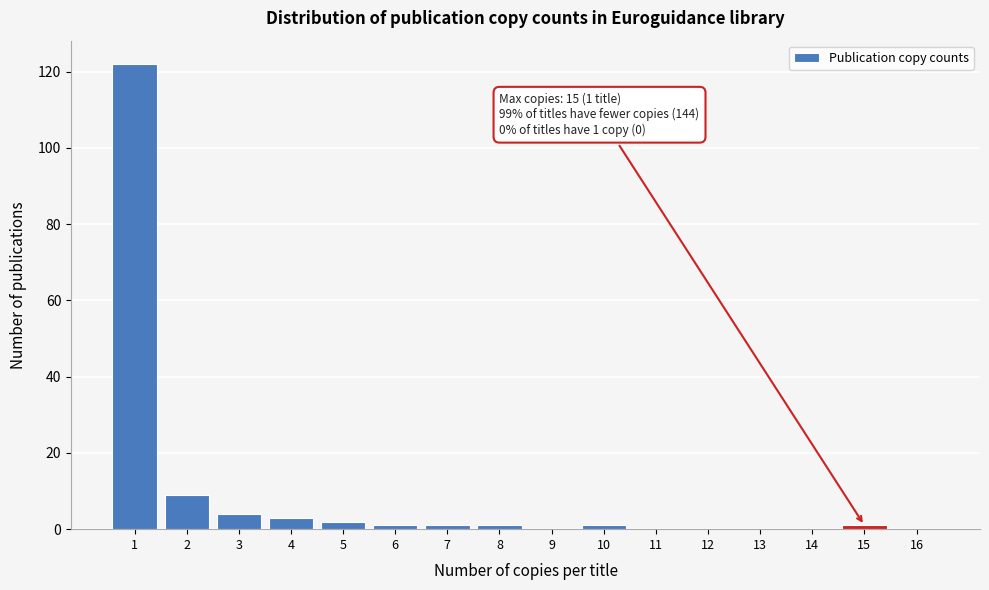

Reading left to right, extract all data points from this chart.

1=122	2=9	3=4	4=3	5=2	6=1	7=1	8=1	9=0	10=1	11=0	12=0	13=0	14=0	15=1	16=0